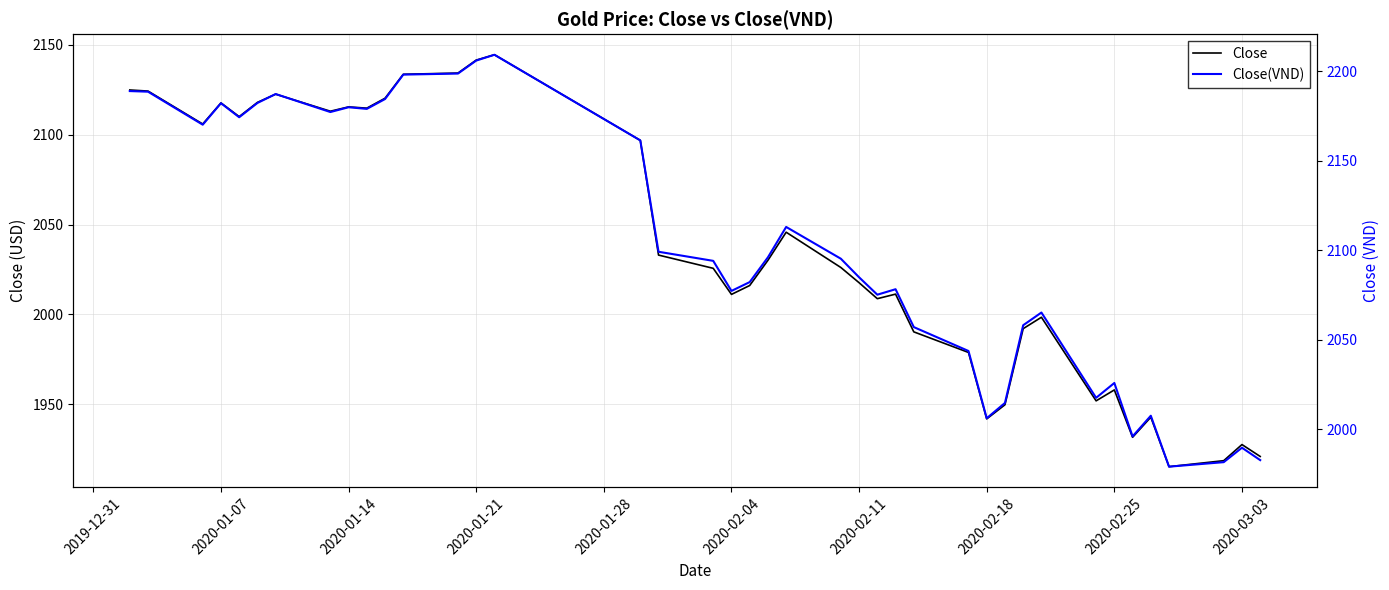

In Close(VND), how many points are lower than both neighbors (excluding endpoints)?

10